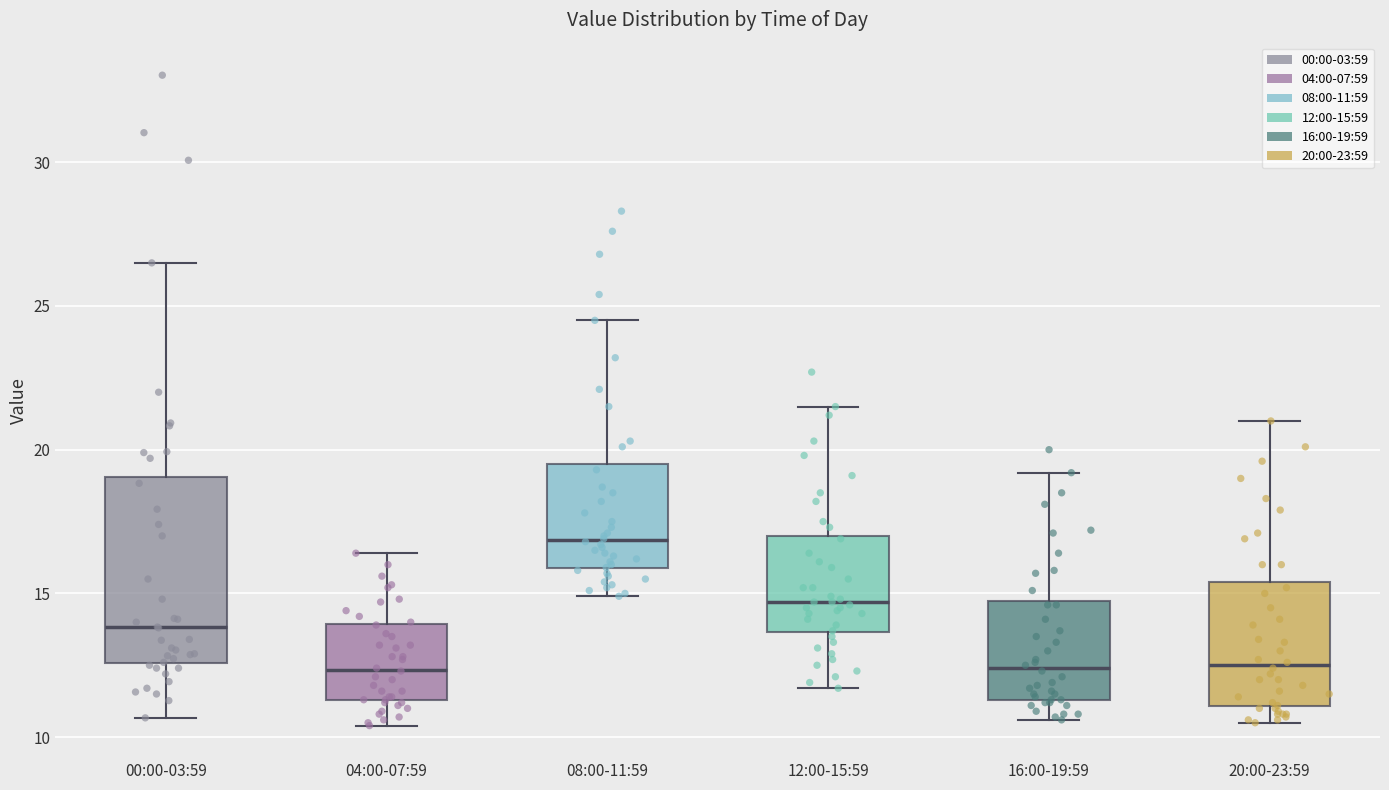

Reading left to right, transcribe this box plot: for each box, give where its median line is, the range the box spans, and where its two whiskers end, as read against the y-axis. The values are not printed on the chart, so give them approximately, as read against the axis.

00:00-03:59: median 14.0, box 12.5 to 19.0, whiskers 10.5 to 26.5
04:00-07:59: median 12.5, box 11.5 to 14.0, whiskers 10.5 to 16.5
08:00-11:59: median 17.0, box 16.0 to 19.5, whiskers 15.0 to 24.5
12:00-15:59: median 14.5, box 13.5 to 17.0, whiskers 11.5 to 21.5
16:00-19:59: median 12.5, box 11.5 to 14.5, whiskers 10.5 to 19.0
20:00-23:59: median 12.5, box 11.0 to 15.5, whiskers 10.5 to 21.0